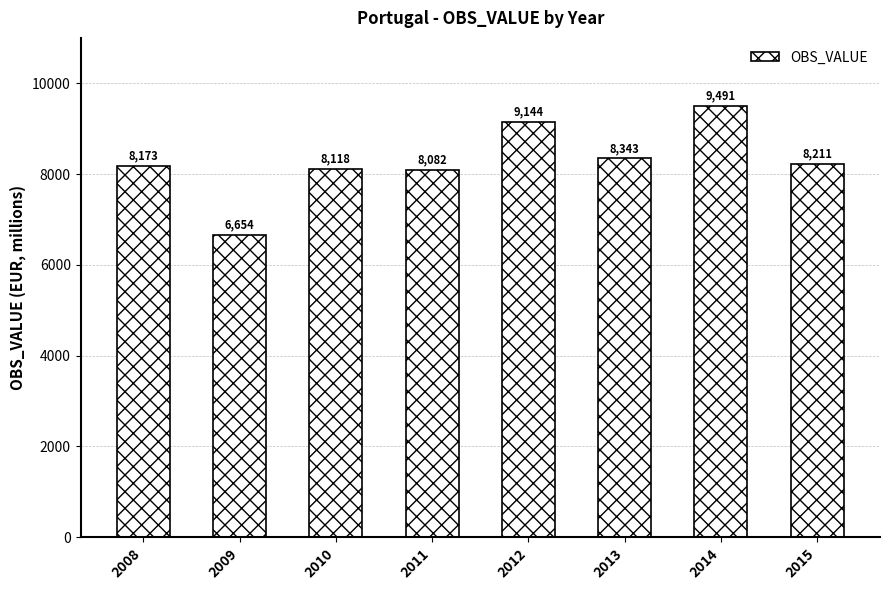

Where does the data first go above 8211?

2012